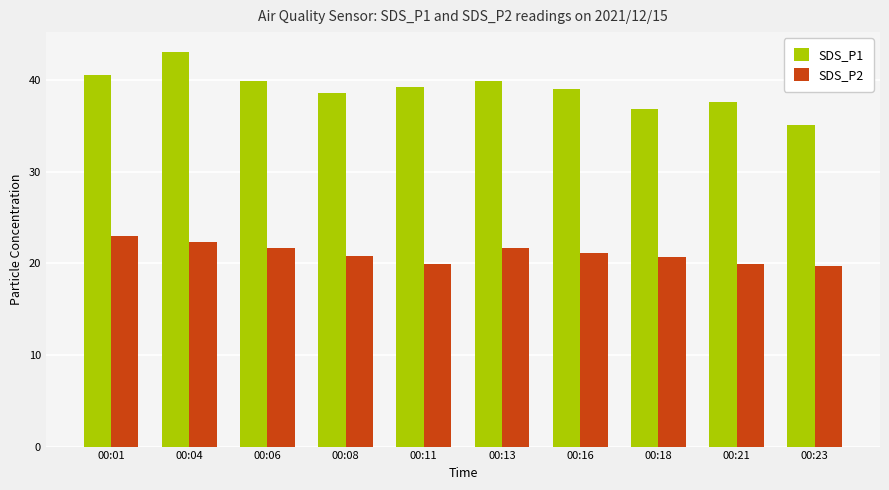

Count the number of data series in this chart.

2